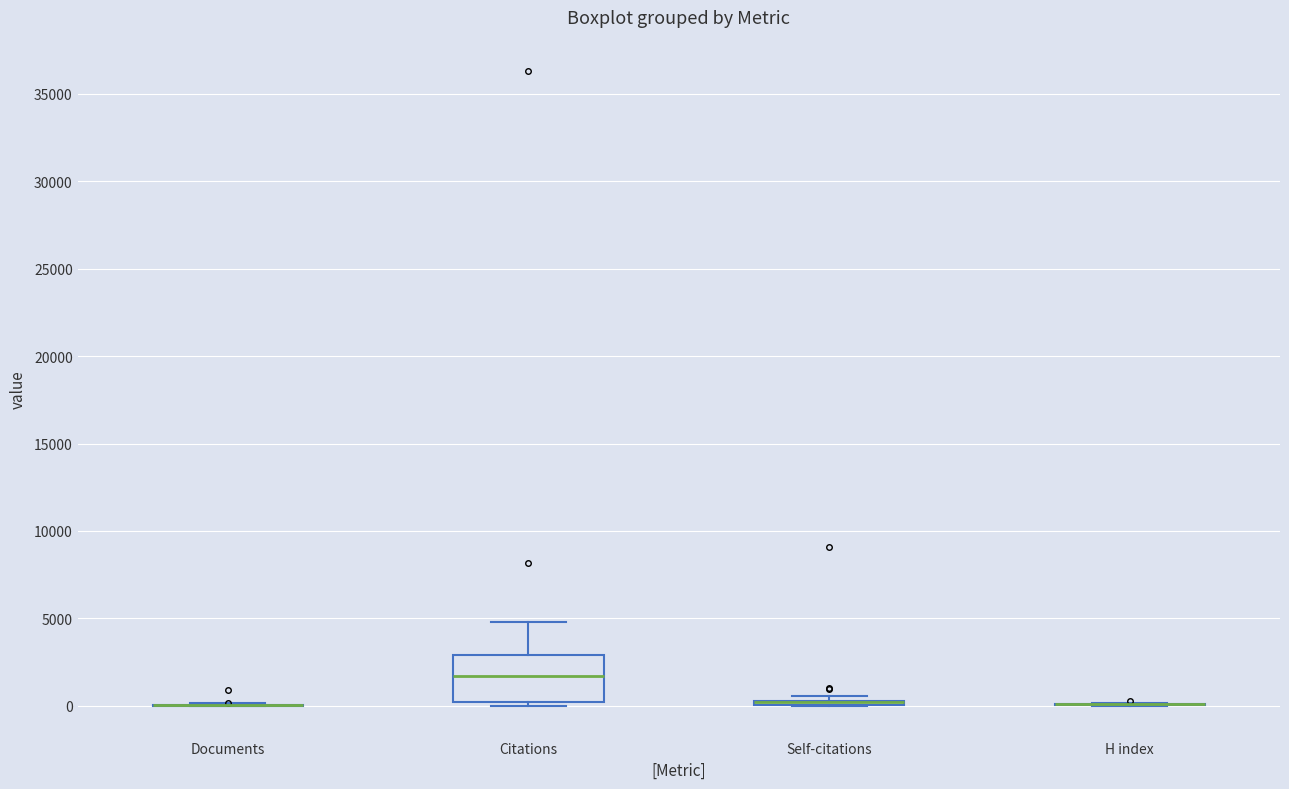

Which box is the tallest, from its lower edge to its upper edge?

Citations